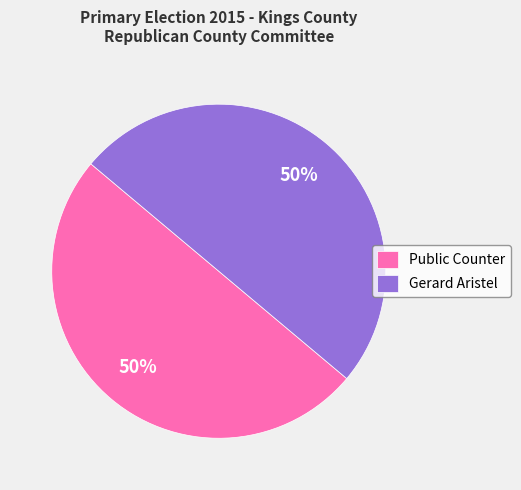

To the nearest percent, what portion does Public Counter represent?

50%